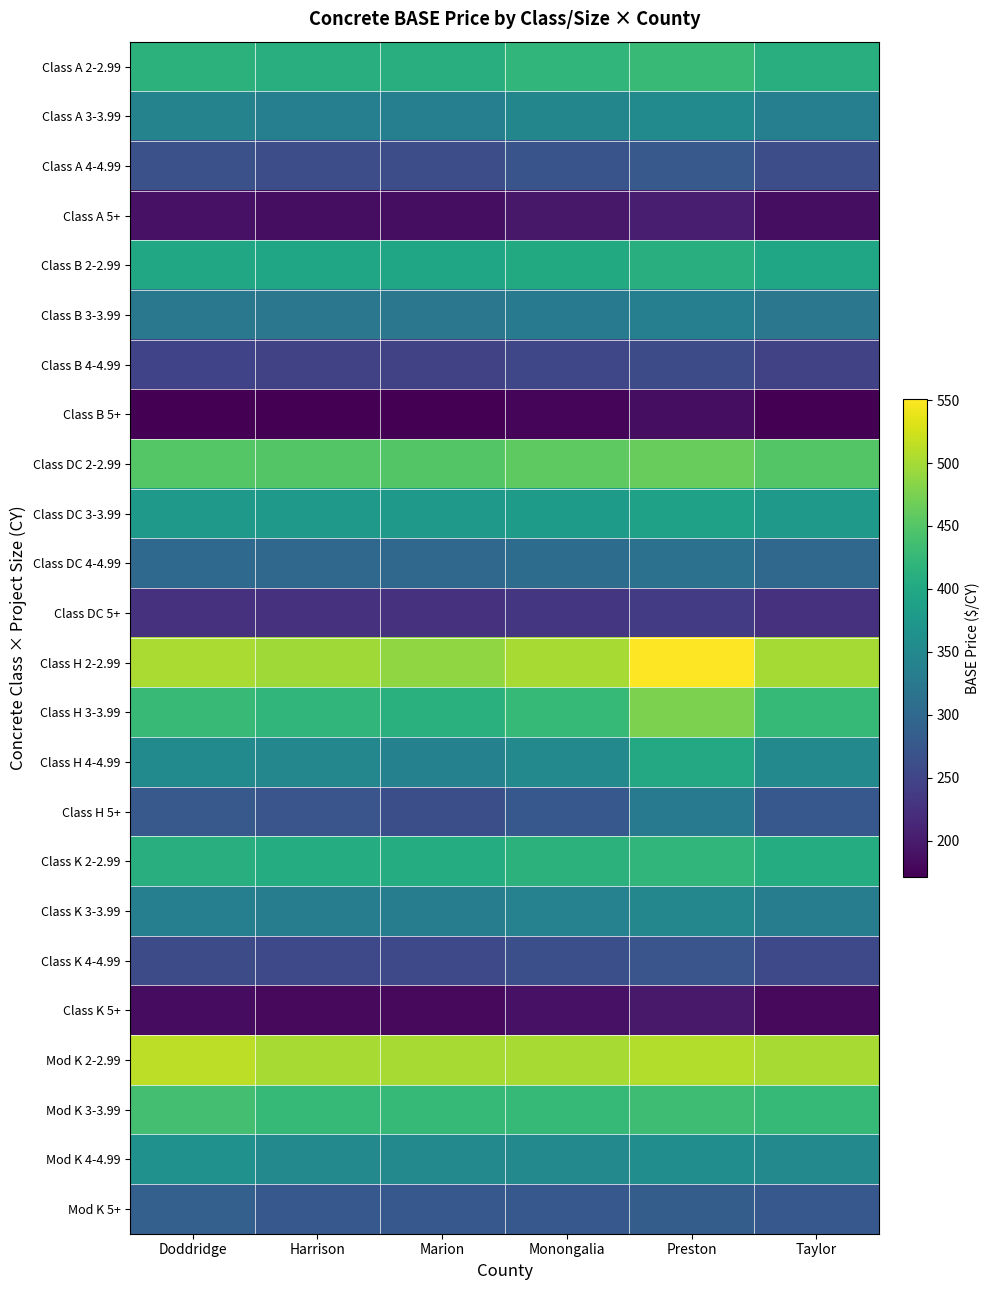

Reading left to right, extract all data points from this chart.

Class A 2-2.99: Doddridge=415.8	Harrison=410.8	Marion=410.8	Monongalia=420.8	Preston=428.0	Taylor=410.8
Class A 3-3.99: Doddridge=340.8	Harrison=335.8	Marion=335.8	Monongalia=345.8	Preston=353.0	Taylor=335.8
Class A 4-4.99: Doddridge=265.8	Harrison=260.8	Marion=260.8	Monongalia=270.8	Preston=278.0	Taylor=260.8
Class A 5+: Doddridge=190.8	Harrison=185.8	Marion=185.8	Monongalia=195.8	Preston=203.0	Taylor=185.8
Class B 2-2.99: Doddridge=397.8	Harrison=396.5	Marion=396.8	Monongalia=402.8	Preston=410.0	Taylor=396.8
Class B 3-3.99: Doddridge=322.8	Harrison=321.5	Marion=321.8	Monongalia=327.8	Preston=335.0	Taylor=321.8
Class B 4-4.99: Doddridge=247.8	Harrison=246.5	Marion=246.8	Monongalia=252.8	Preston=260.0	Taylor=246.8
Class B 5+: Doddridge=172.8	Harrison=171.5	Marion=171.8	Monongalia=177.8	Preston=185.0	Taylor=171.8
Class DC 2-2.99: Doddridge=451.2	Harrison=450.0	Marion=450.0	Monongalia=456.2	Preston=463.5	Taylor=450.0
Class DC 3-3.99: Doddridge=376.2	Harrison=375.0	Marion=375.0	Monongalia=381.2	Preston=388.5	Taylor=375.0
Class DC 4-4.99: Doddridge=301.2	Harrison=300.0	Marion=300.0	Monongalia=306.2	Preston=313.5	Taylor=300.0
Class DC 5+: Doddridge=226.2	Harrison=225.0	Marion=225.0	Monongalia=231.2	Preston=238.5	Taylor=225.0
Class H 2-2.99: Doddridge=502.8	Harrison=496.5	Marion=487.8	Monongalia=500.8	Preston=551.0	Taylor=500.5
Class H 3-3.99: Doddridge=427.8	Harrison=421.5	Marion=412.8	Monongalia=425.8	Preston=476.0	Taylor=425.5
Class H 4-4.99: Doddridge=352.8	Harrison=346.5	Marion=337.8	Monongalia=350.8	Preston=401.0	Taylor=350.5
Class H 5+: Doddridge=277.8	Harrison=271.5	Marion=262.8	Monongalia=275.8	Preston=326.0	Taylor=275.5
Class K 2-2.99: Doddridge=409.8	Harrison=405.8	Marion=405.8	Monongalia=414.8	Preston=422.0	Taylor=405.8
Class K 3-3.99: Doddridge=334.8	Harrison=330.8	Marion=330.8	Monongalia=339.8	Preston=347.0	Taylor=330.8
Class K 4-4.99: Doddridge=259.8	Harrison=255.8	Marion=255.8	Monongalia=264.8	Preston=272.0	Taylor=255.8
Class K 5+: Doddridge=184.8	Harrison=180.8	Marion=180.8	Monongalia=189.8	Preston=197.0	Taylor=180.8
Mod K 2-2.99: Doddridge=512.8	Harrison=500.8	Marion=500.8	Monongalia=500.8	Preston=508.0	Taylor=500.8
Mod K 3-3.99: Doddridge=437.8	Harrison=425.8	Marion=425.8	Monongalia=425.8	Preston=433.0	Taylor=425.8
Mod K 4-4.99: Doddridge=362.8	Harrison=350.8	Marion=350.8	Monongalia=350.8	Preston=358.0	Taylor=350.8
Mod K 5+: Doddridge=287.8	Harrison=275.8	Marion=275.8	Monongalia=275.8	Preston=283.0	Taylor=275.8